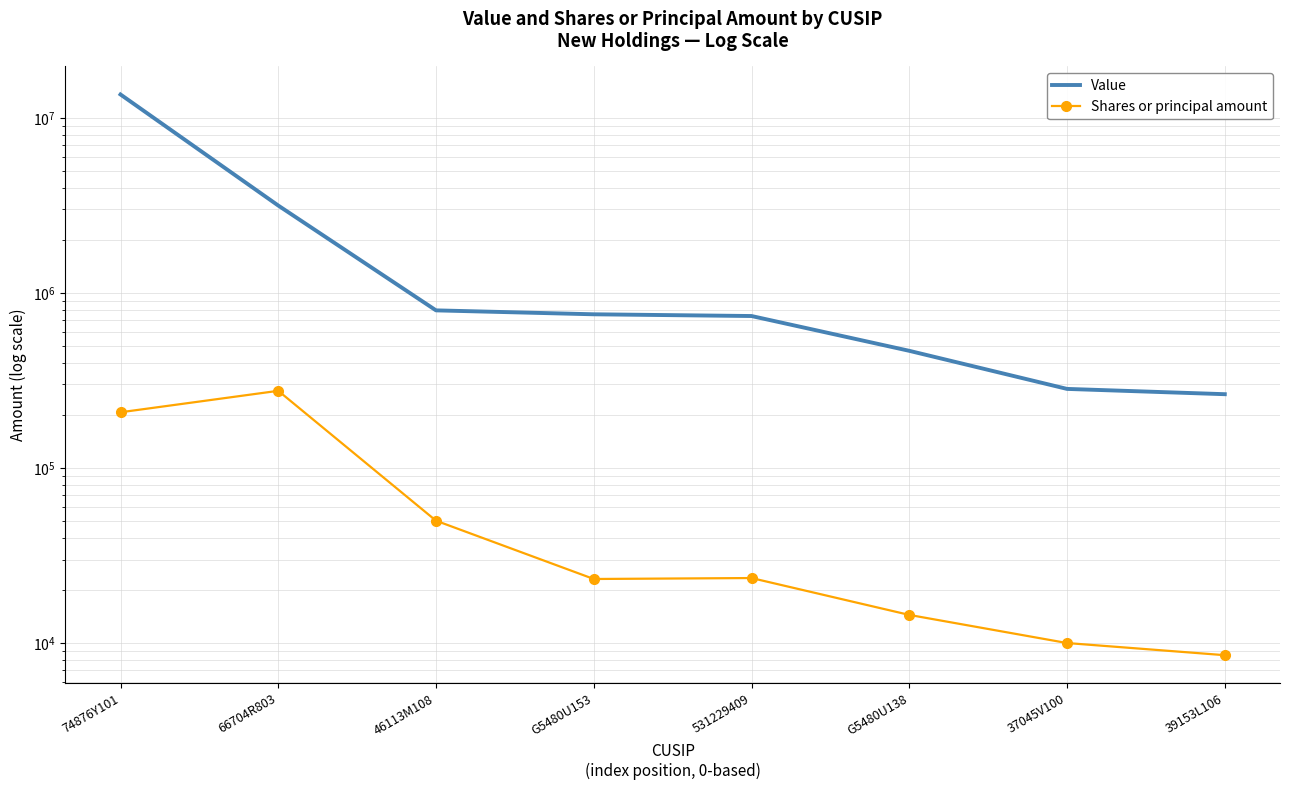

What are all the series names shown in the legend?

Value, Shares or principal amount